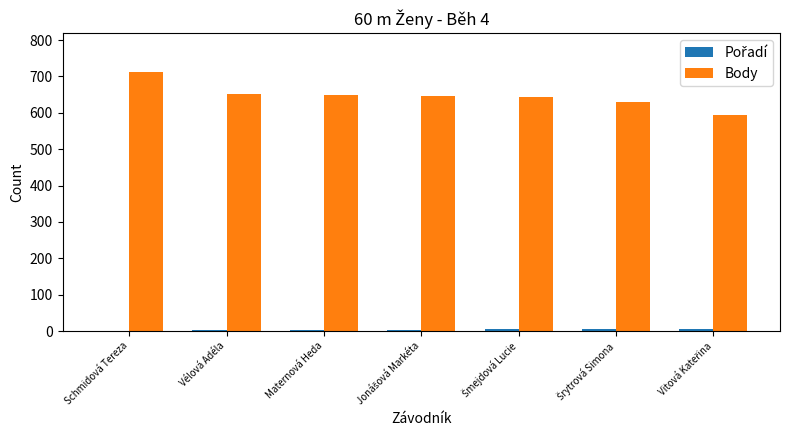

Is it true that Body equals 434 at Schmidová Tereza?

False